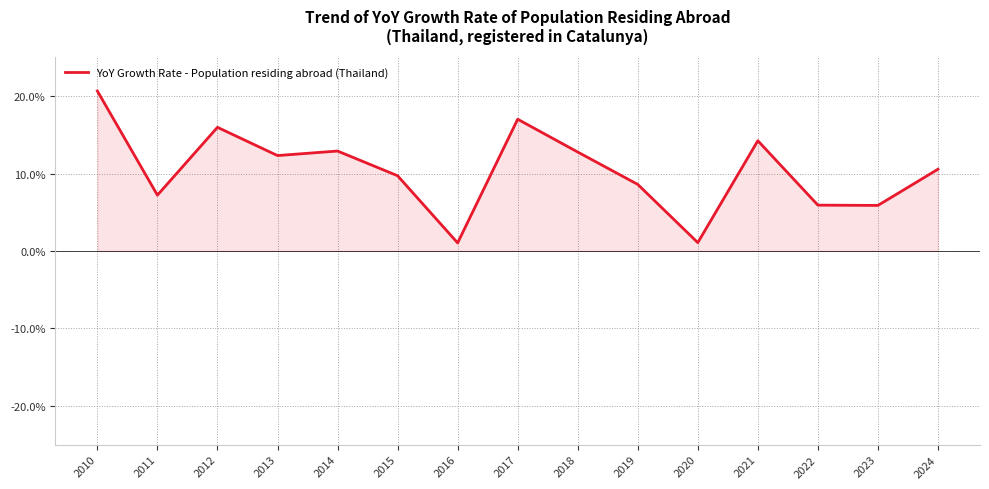

Read the value at 2011.

7.2